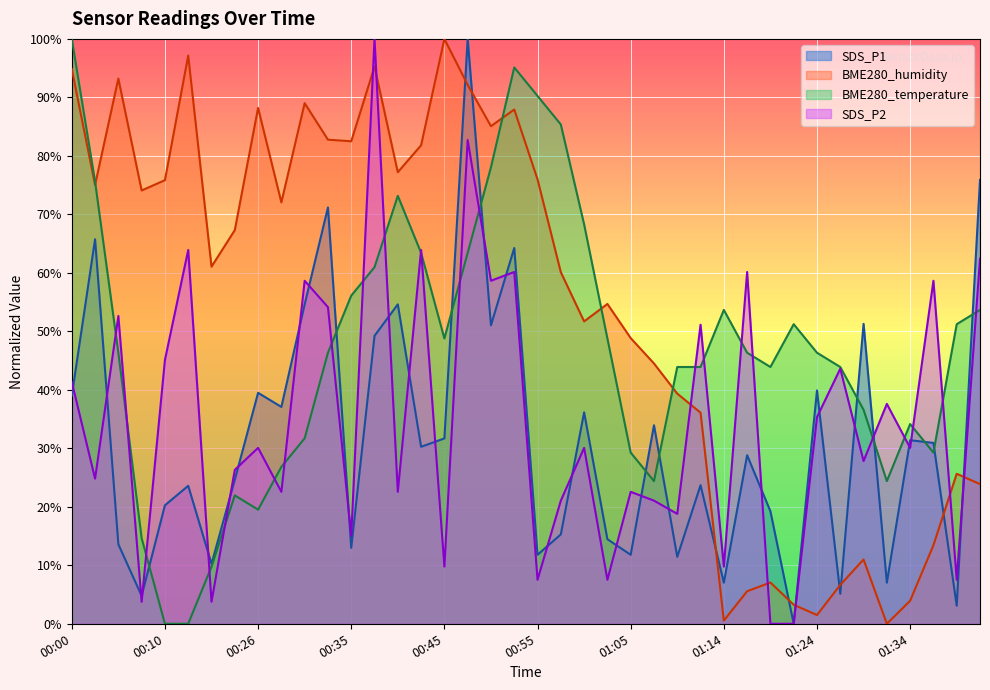

True or false: SDS_P2 has a value of 36.9 at 01:41.

False